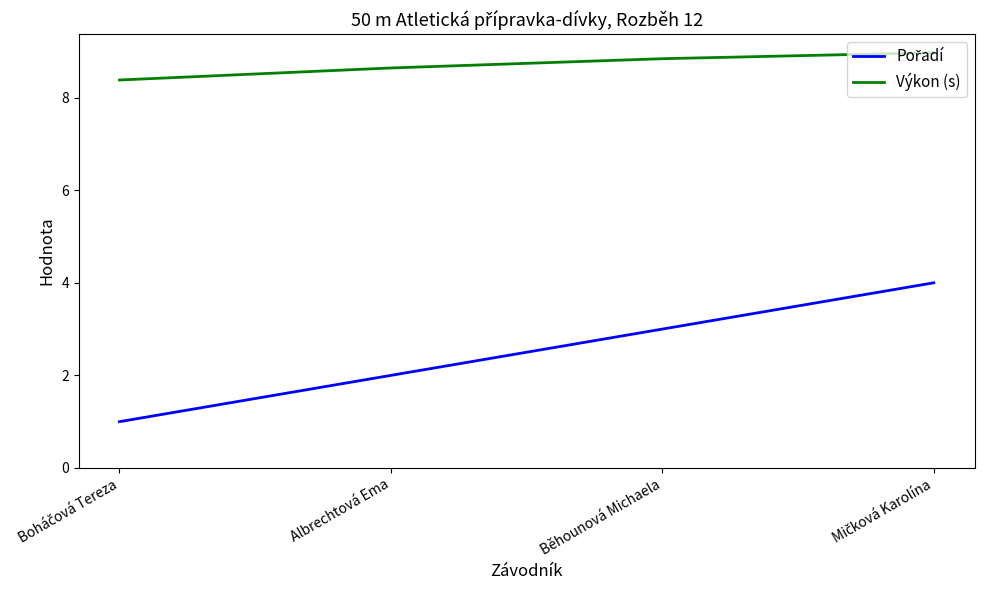

Is it true that Výkon (s) equals 14.5 at Běhounová Michaela?

False